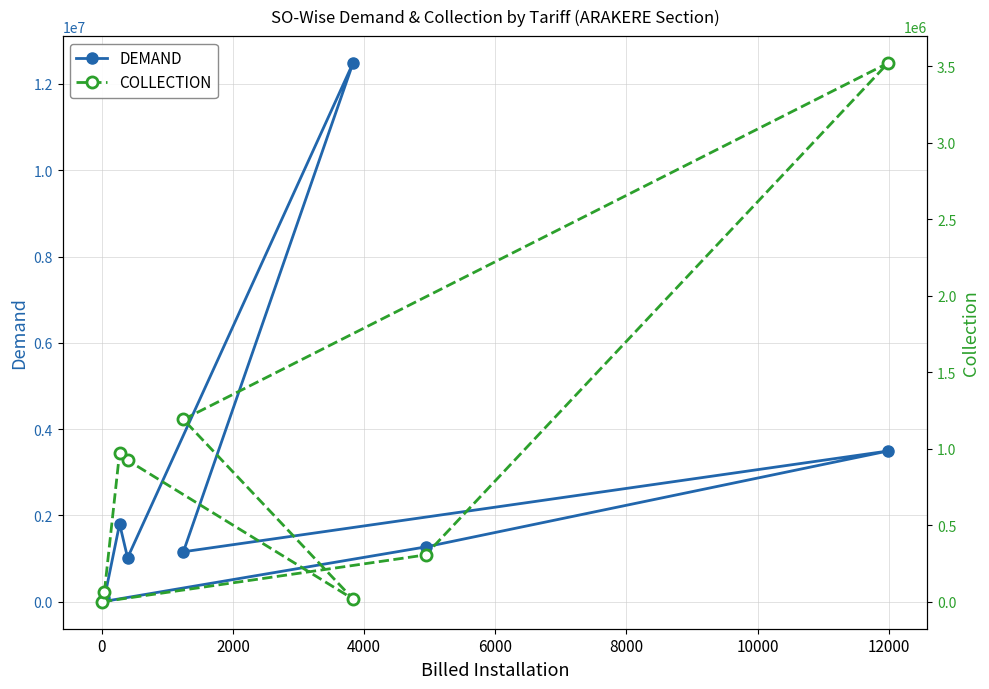

Reading left to right, extract all data points from this chart.

DEMAND: 0.0	1271163.9	3494032.9	1158904.8	12483468.0	1019923.3	1804644.0	76426.0
COLLECTION: 0.0	306282.0	3521342.0	1191723.0	18481.0	925059.0	975404.0	64587.0